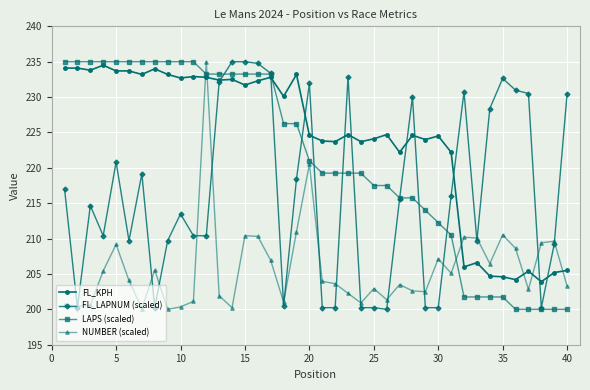

Count the number of data series in this chart.

4